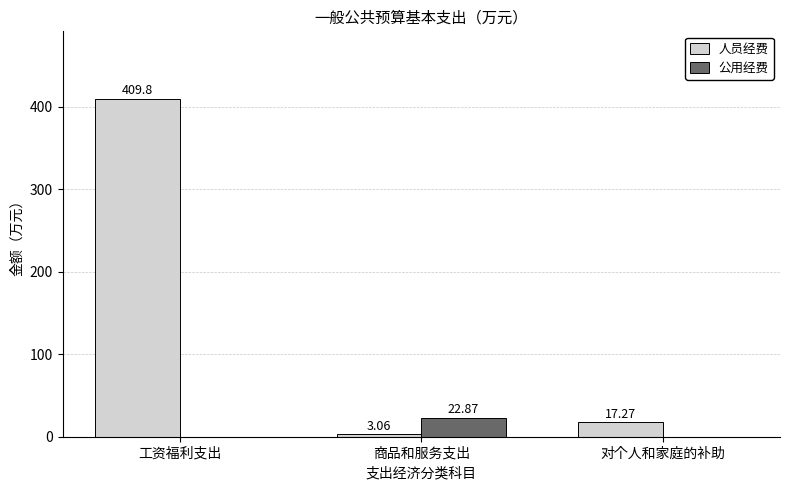

Is the value of 人员经费 at 工资福利支出 greater than the value of 公用经费 at 对个人和家庭的补助?

Yes